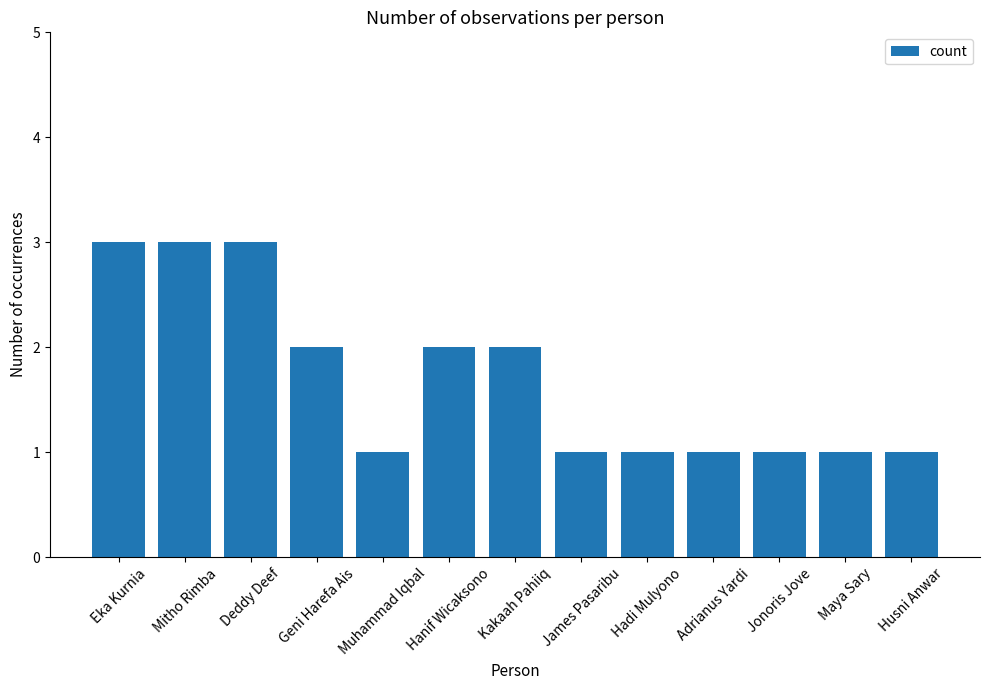

The value at Geni Harefa Ais is 3. True or false?

False